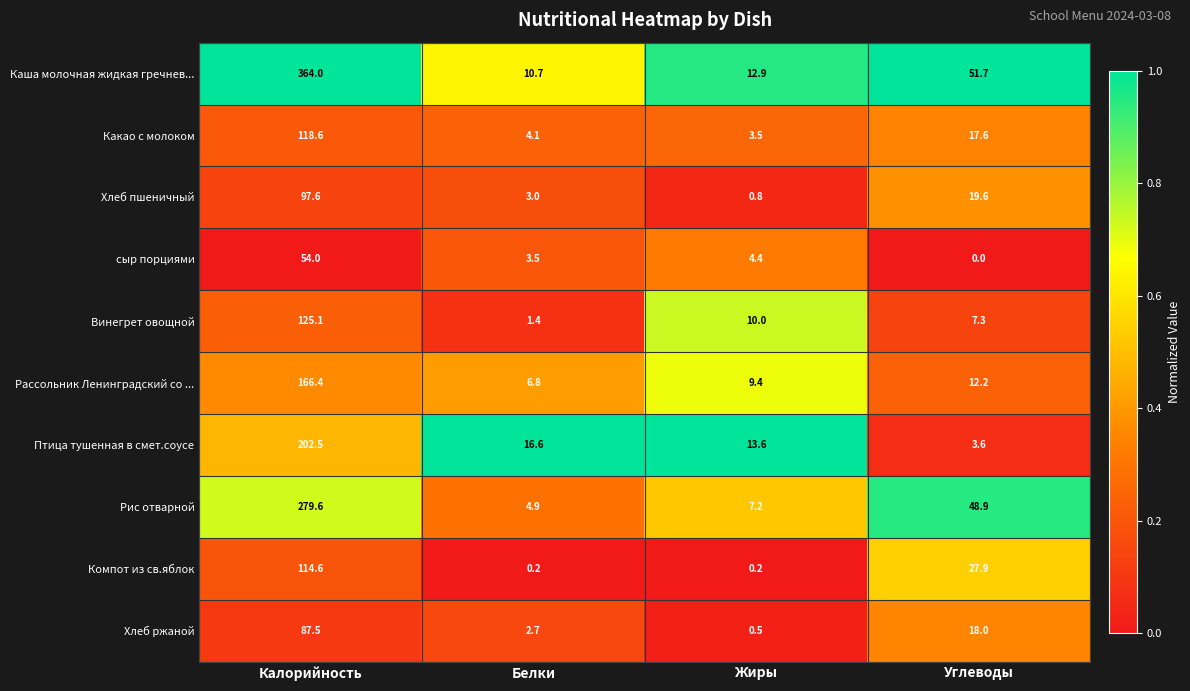

What is the difference between the maximum and minimum values in the Каша молочная жидкая гречнев... series?

353.3